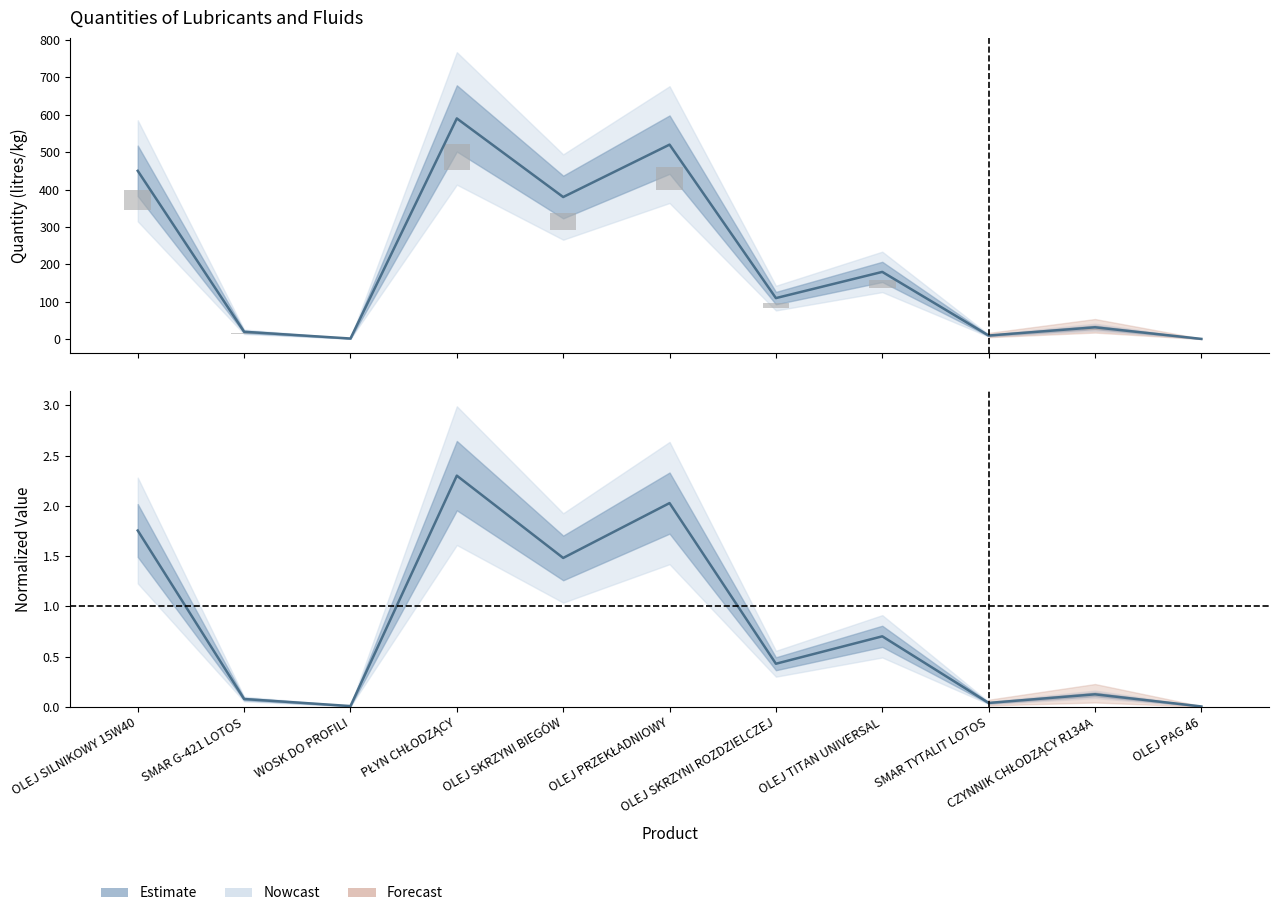

Rank the categories by value from highest to lowest.

PŁYN CHŁODZĄCY, OLEJ PRZEKŁADNIOWY, OLEJ SILNIKOWY 15W40, OLEJ SKRZYNI BIEGÓW, OLEJ TITAN UNIVERSAL, OLEJ SKRZYNI ROZDZIELCZEJ, CZYNNIK CHŁODZĄCY R134A, SMAR G-421 LOTOS, SMAR TYTALIT LOTOS, WOSK DO PROFILI, OLEJ PAG 46